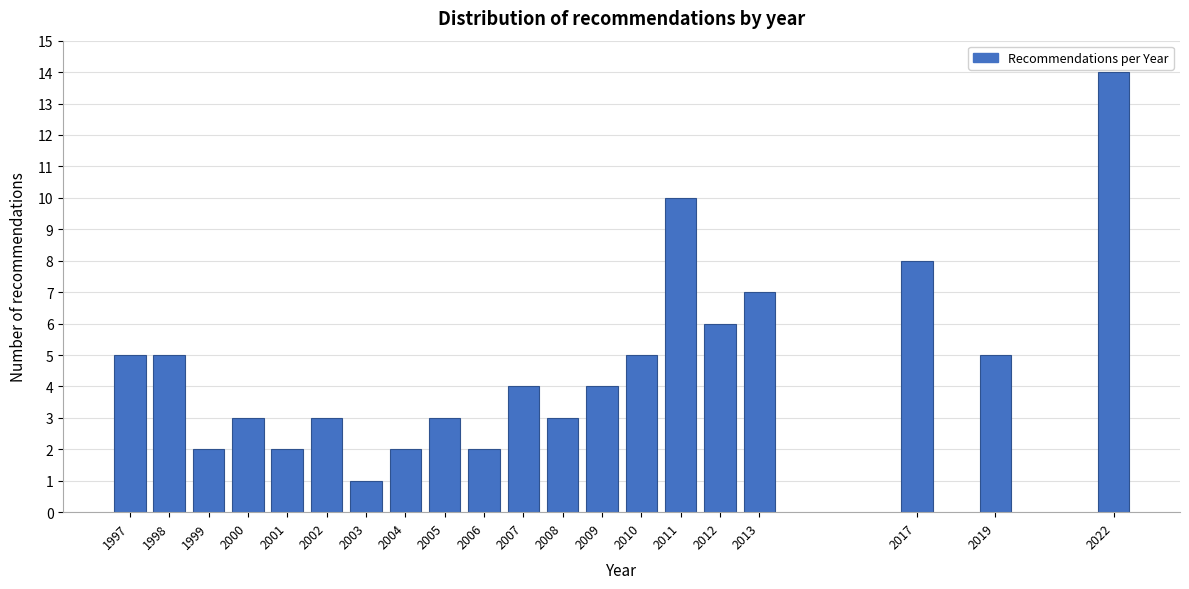

Reading right to left, extract all data points from this chart.

2022=14	2019=5	2017=8	2013=7	2012=6	2011=10	2010=5	2009=4	2008=3	2007=4	2006=2	2005=3	2004=2	2003=1	2002=3	2001=2	2000=3	1999=2	1998=5	1997=5